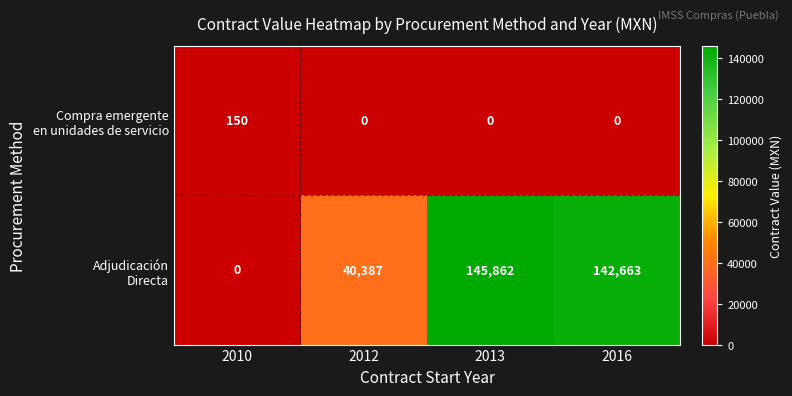

What is the total value across all series at 2013?

145862